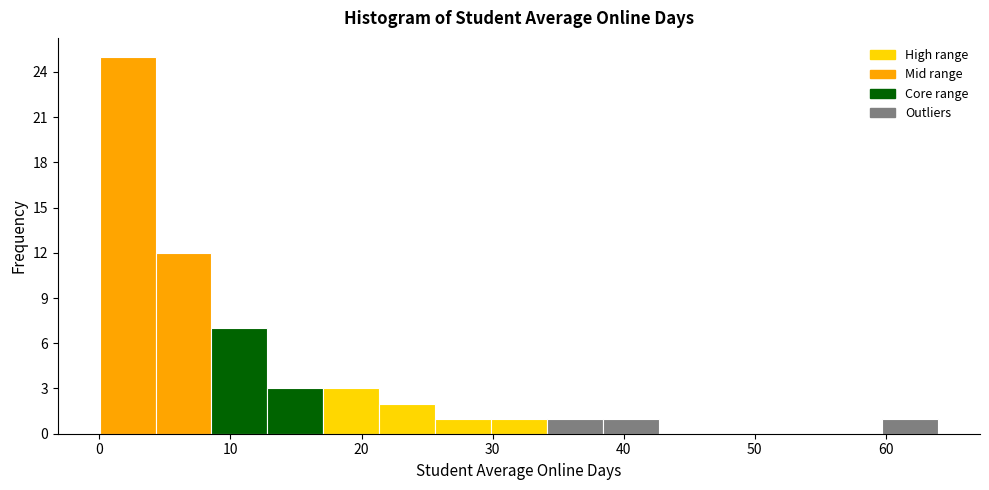

Over which range of the x-axis is the bar tallest?

0 to 4